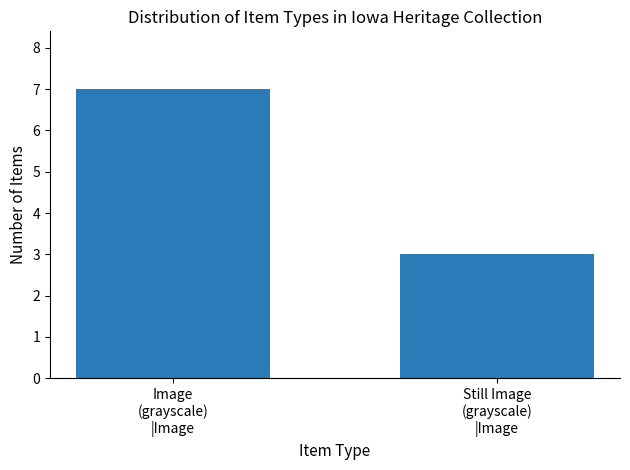

Reading left to right, what are all the values shown in this chart?

7	3